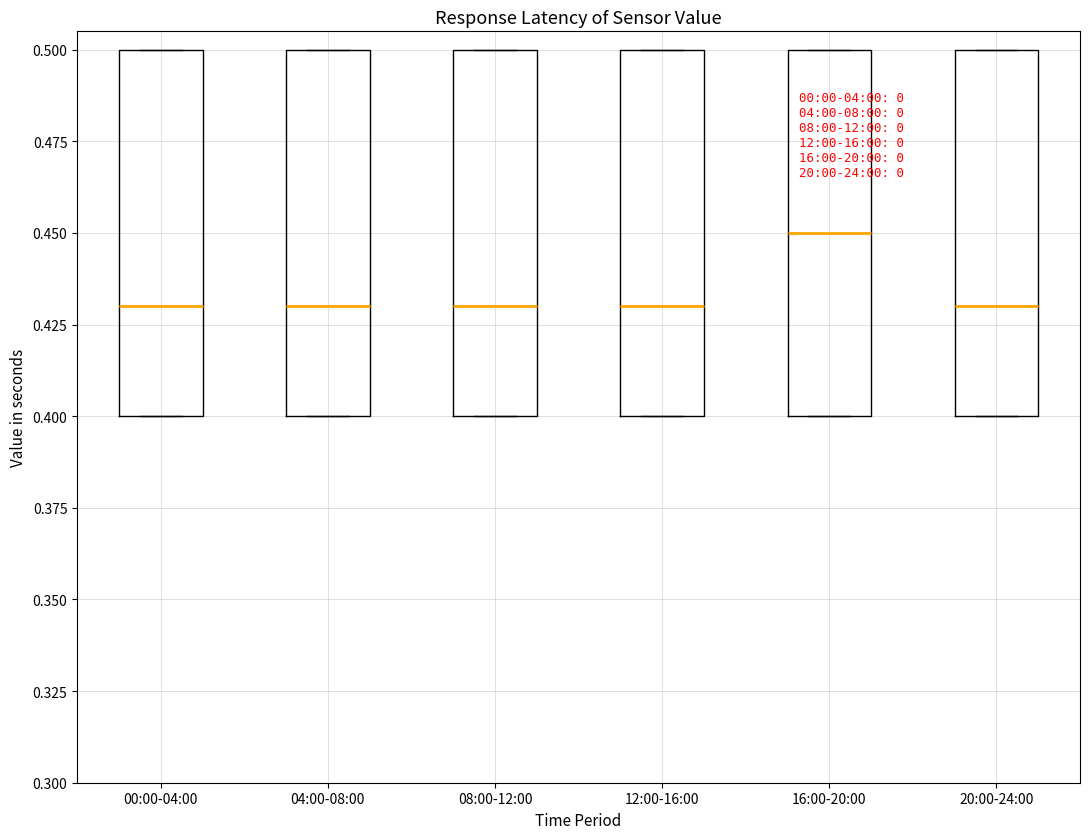

Where does the median line of the box for 20:00-24:00 sit on the y-axis? The values are not printed on the chart, so give them approximately, as read against the axis.

0.43